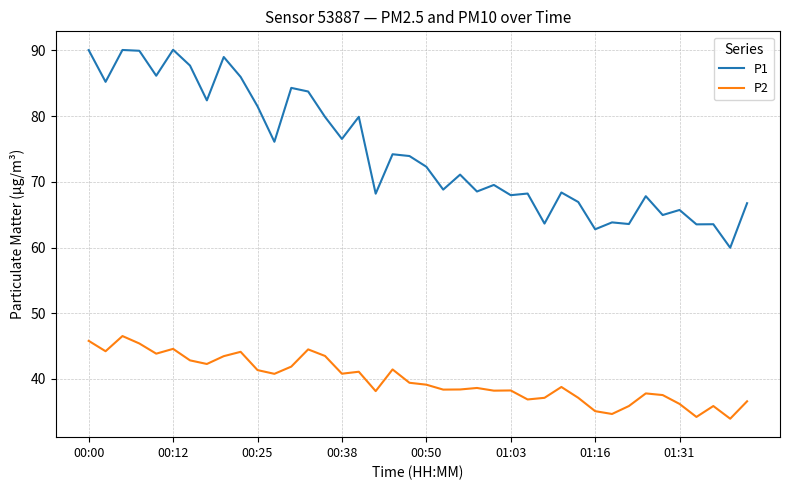

List the series in order of their peak value, lowest first.

P2, P1